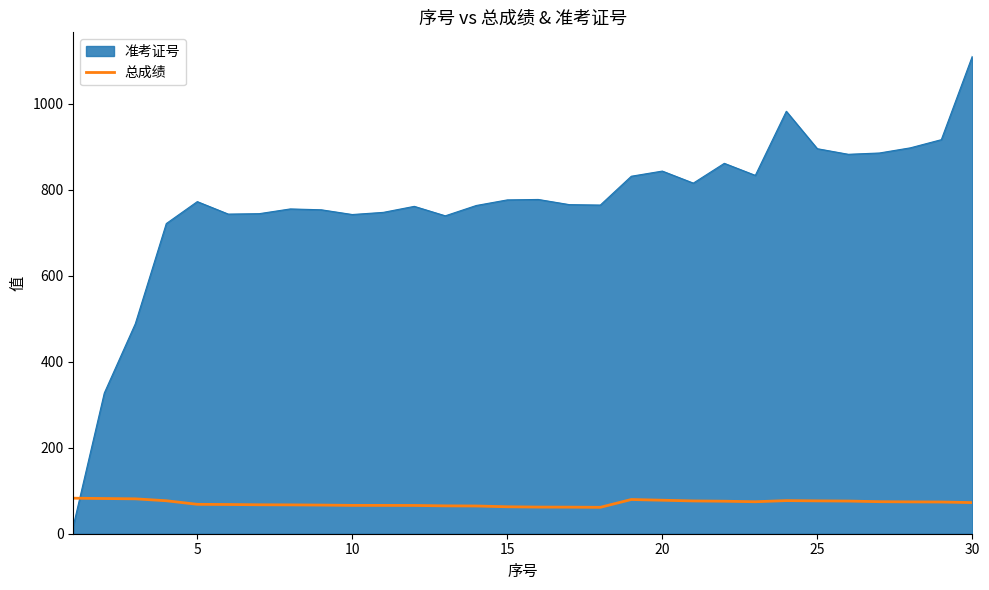

List the series in order of their overall mean, highest first.

准考证号, 总成绩